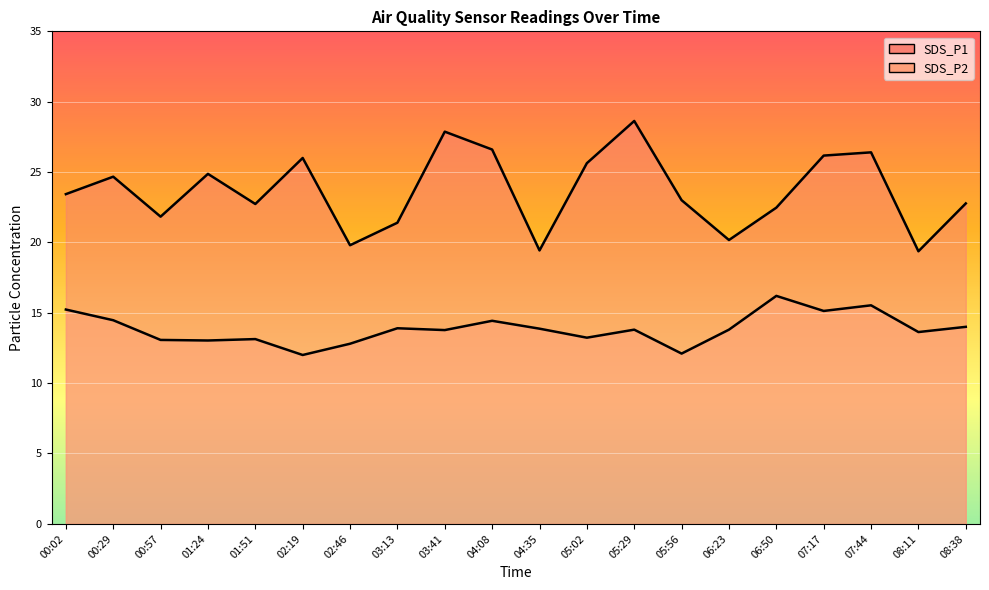

Count the number of data series in this chart.

2